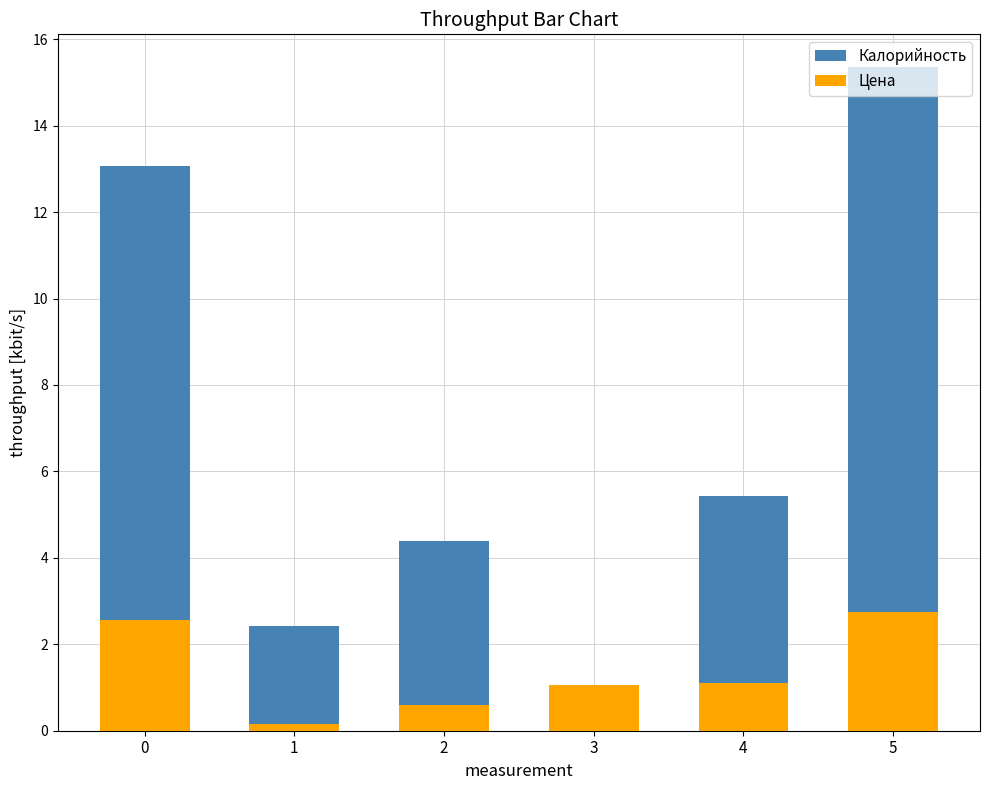

The Калорийность series shows 15.3 at 5. True or false?

True